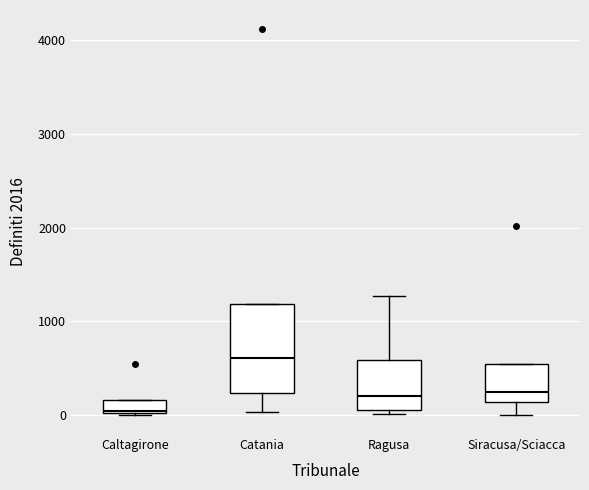

Which box has the highest median line?

Catania